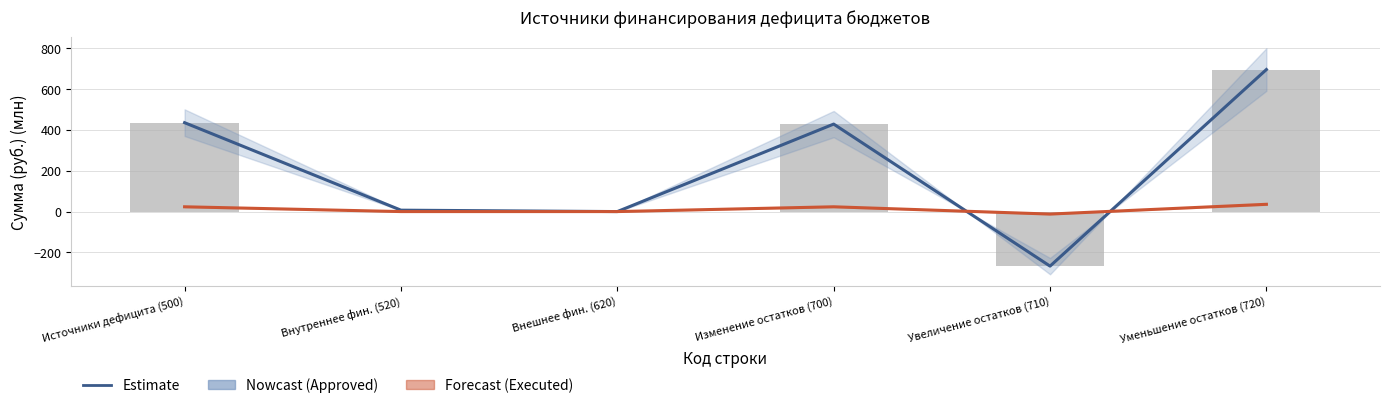

Which series has the widest spread of values?

Утверждено (Approved)